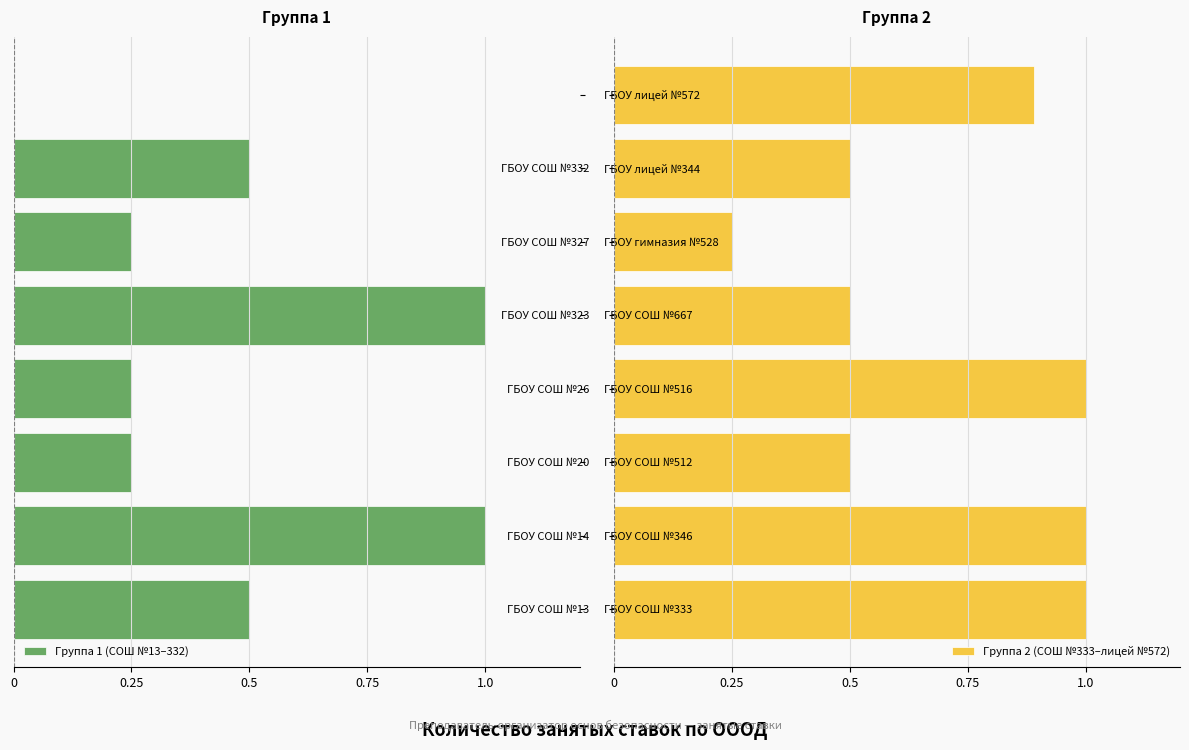

What is the lowest value of the Группа 2 (СОШ №333–лицей №572) series?

0.2